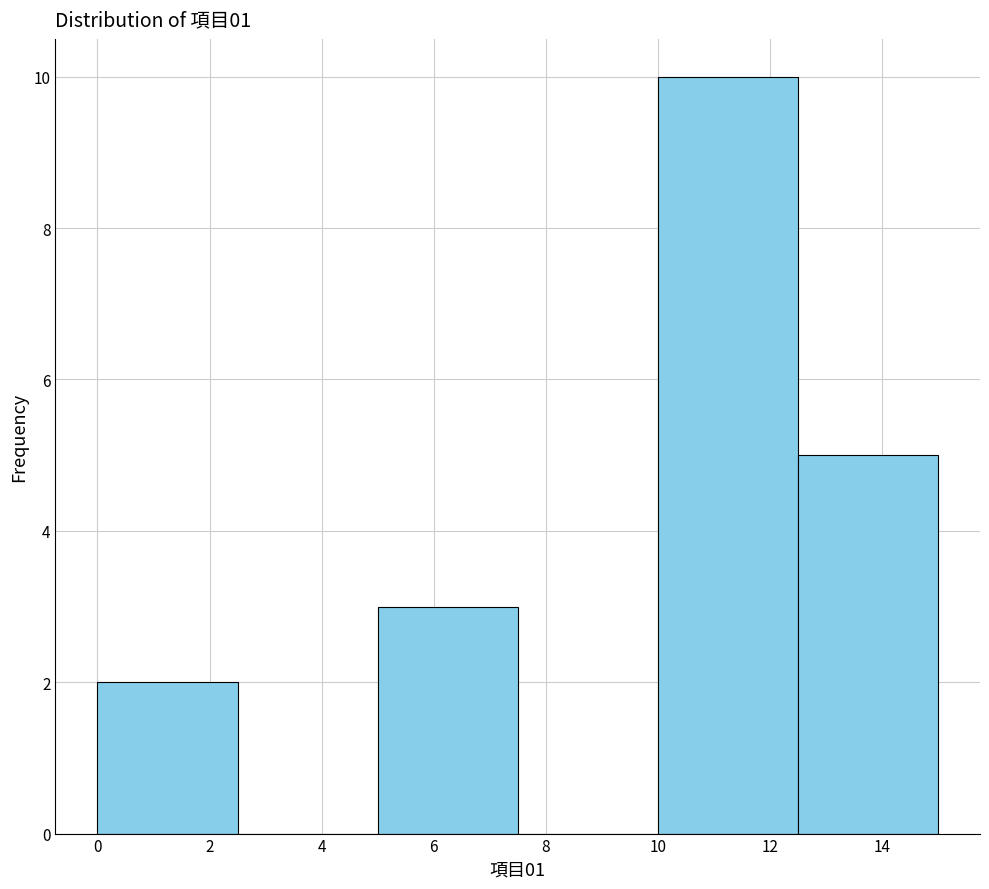

Reading left to right, list every bar in this chart as the range it spans on the x-axis followed by its height. The values are not printed on the chart, so give them approximately, as read against the axis.

0.0 to 2.5: 2
2.5 to 5.0: 0
5.0 to 7.5: 3
7.5 to 10.0: 0
10.0 to 12.5: 10
12.5 to 15.0: 5